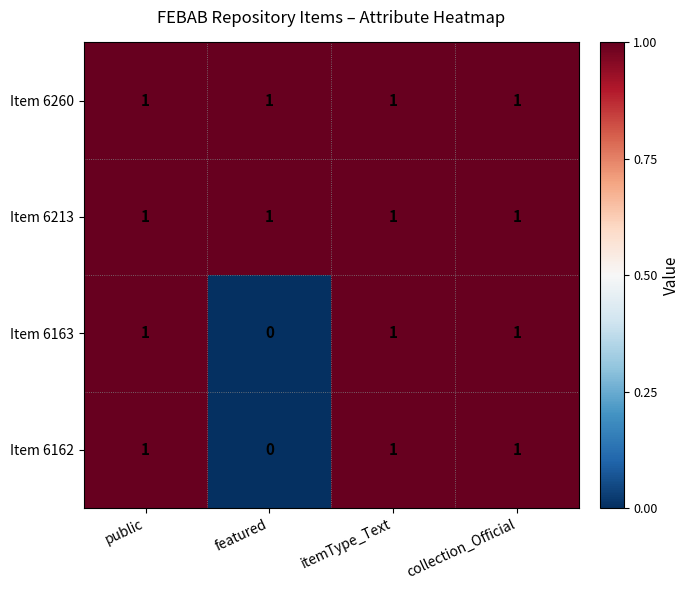

True or false: Item 6260 has a value of 1 at featured.

True